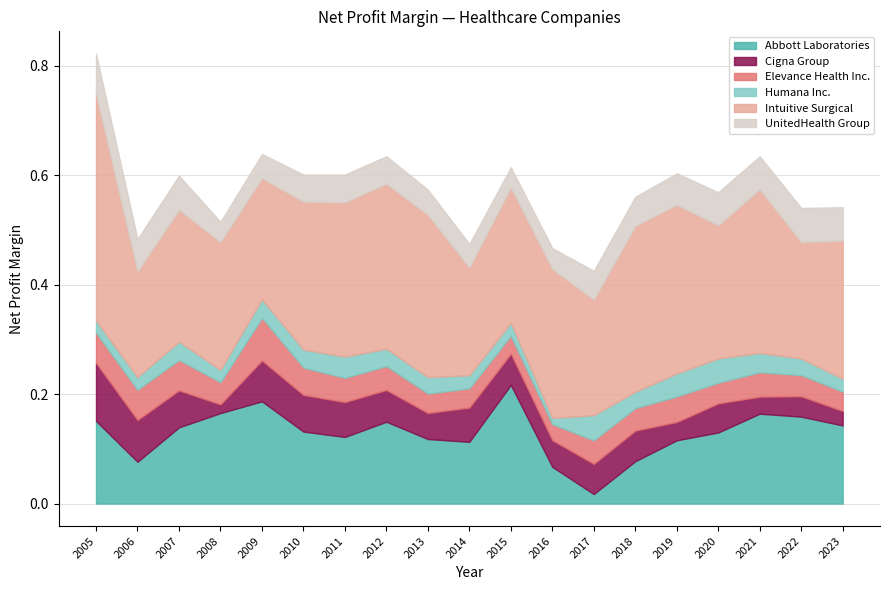

True or false: Intuitive Surgical and Cigna Group cross at least once.

False